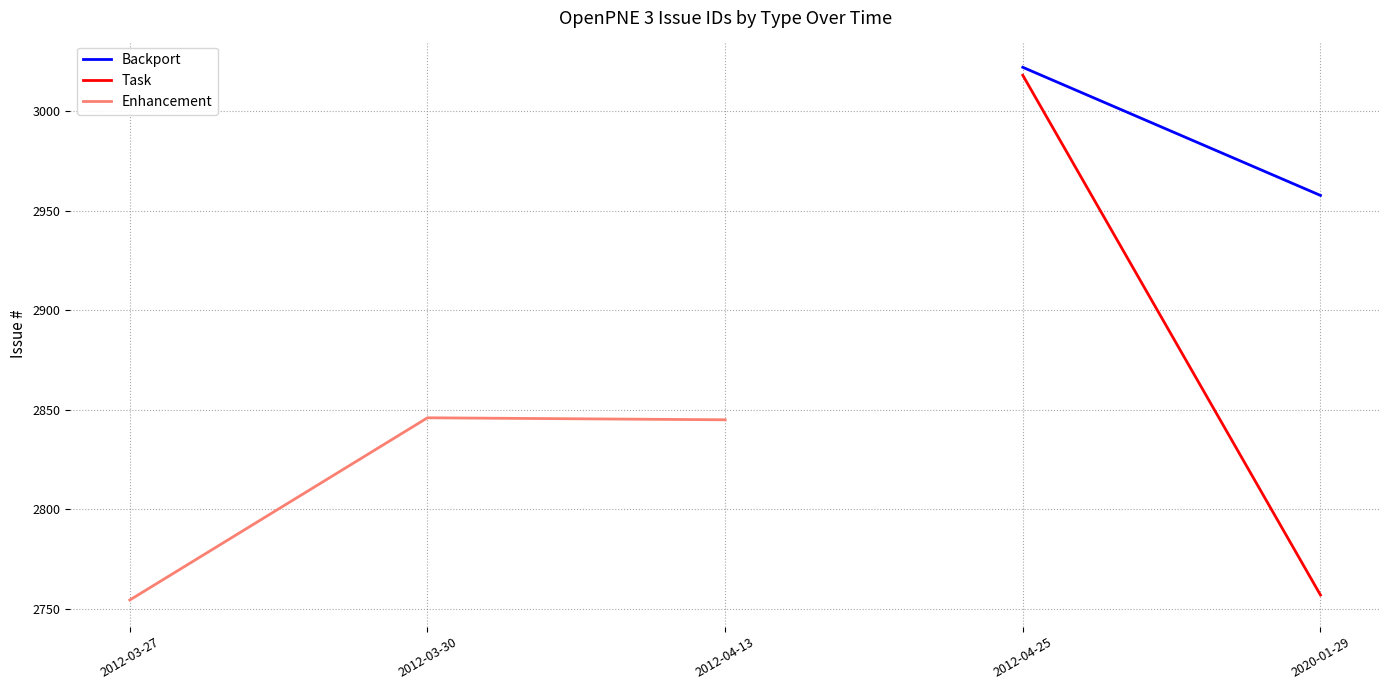

What is the label of the 4th point from the right?

2012-03-30